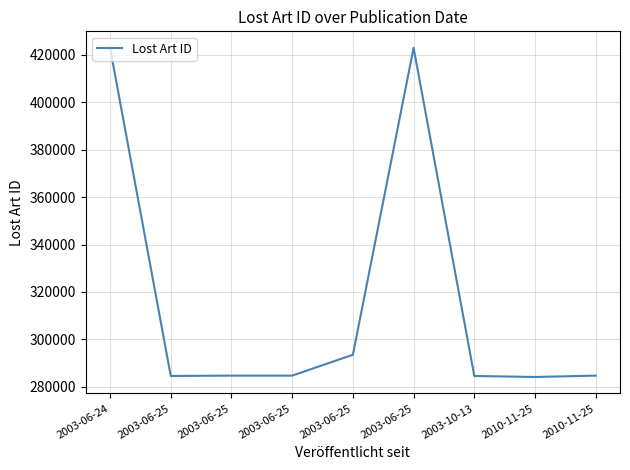

At which category does the chart reach its minimum across all series?

2010-11-25